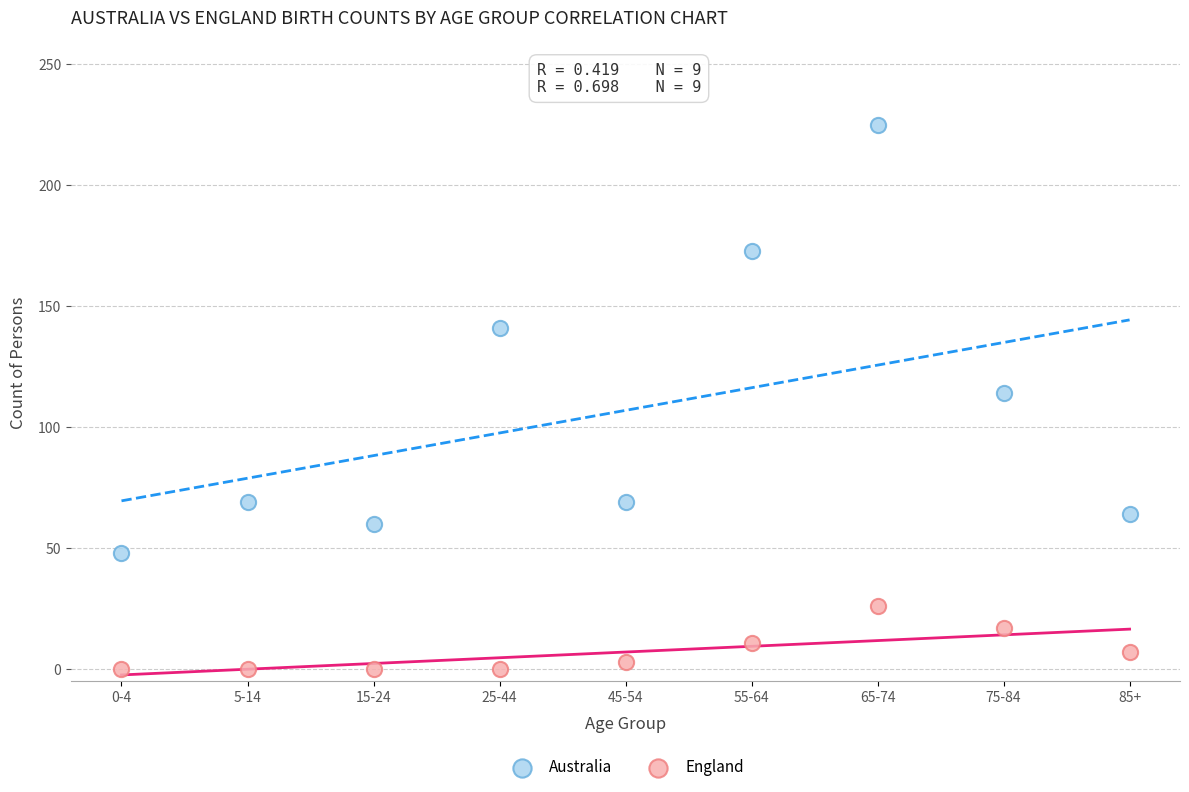

Which series has the widest spread of Y values?

Australia